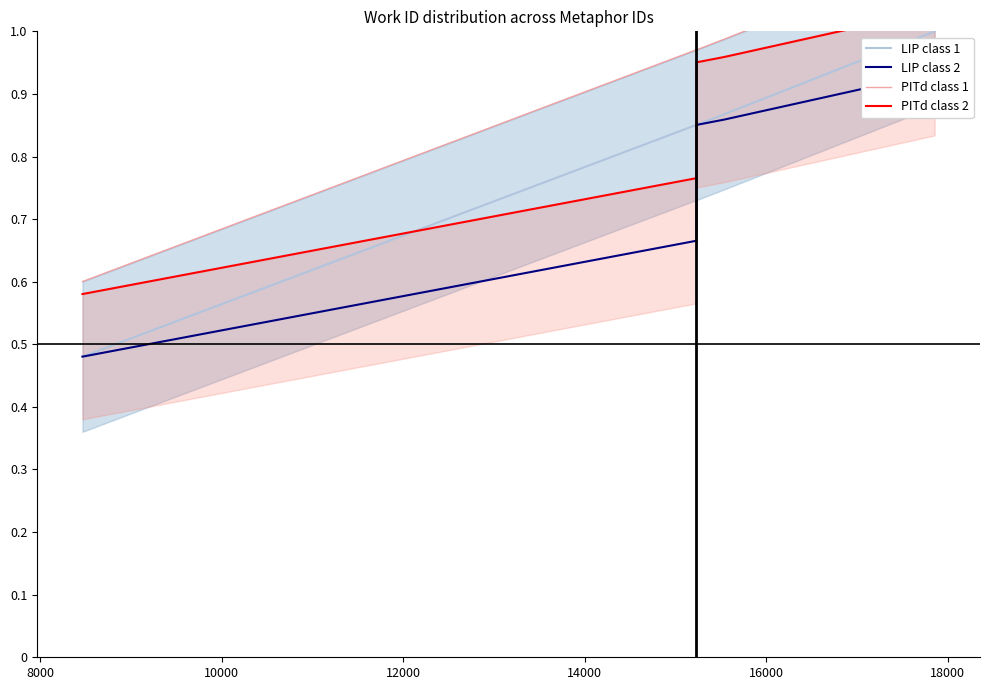

List the series in order of their peak value, lowest first.

LIP class 2, LIP class 1, PITd class 2, PITd class 1